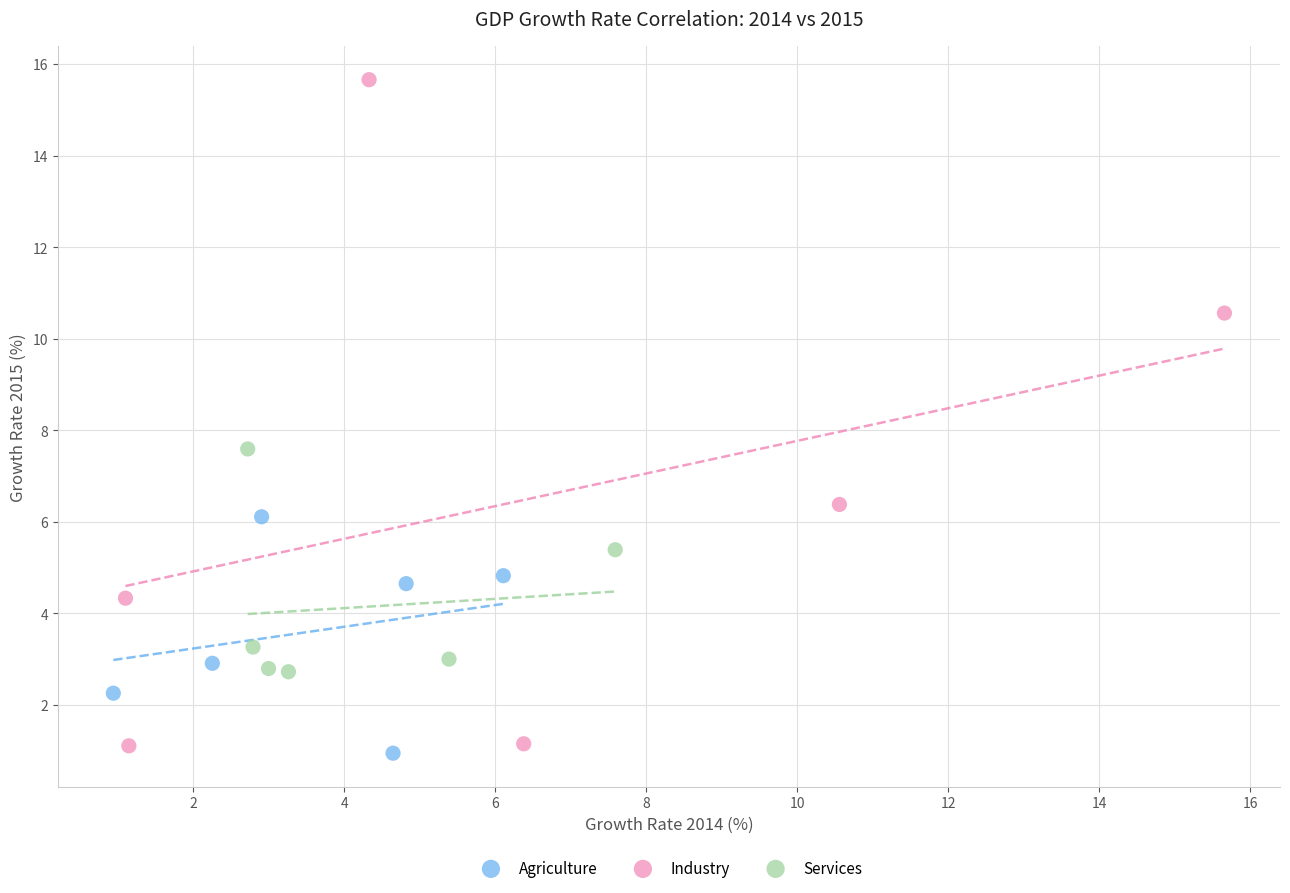

What are all the series names shown in the legend?

Agriculture, Industry, Services